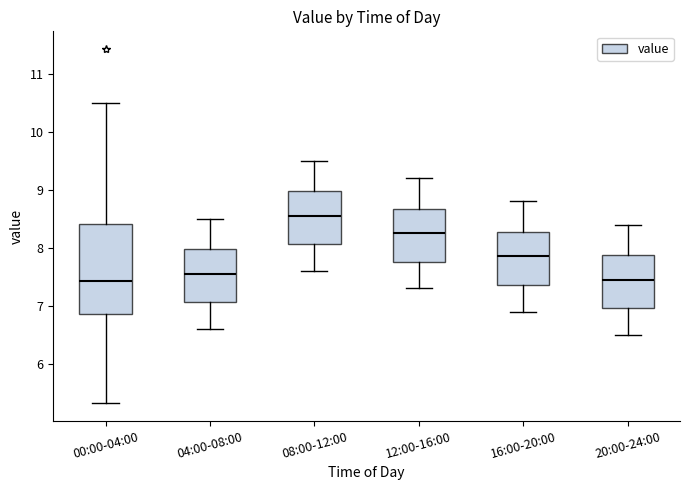

Which box is the tallest, from its lower edge to its upper edge?

00:00-04:00